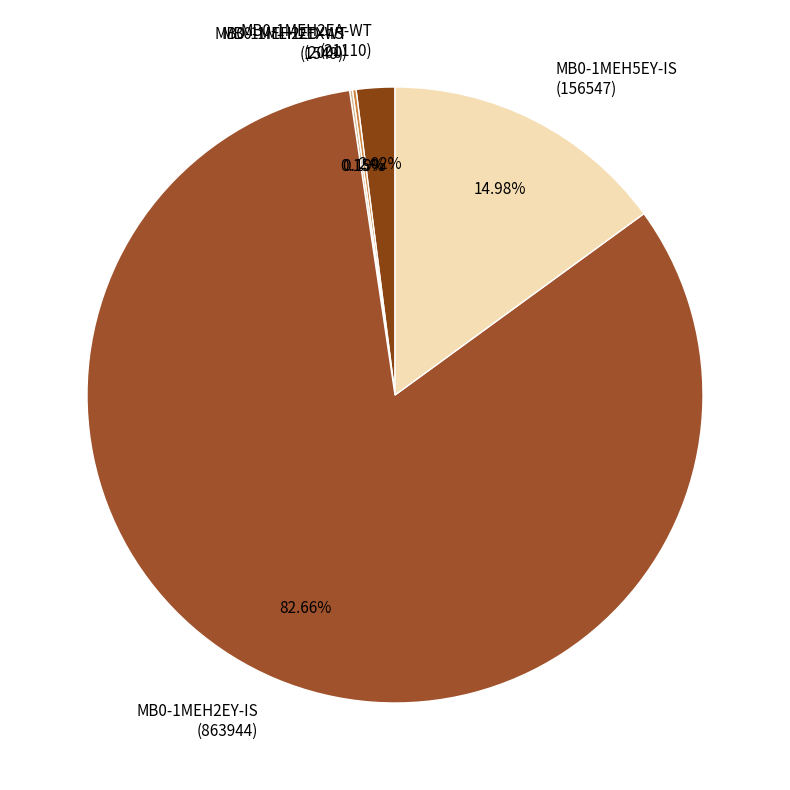

Does MB0-1MEH2EA-WT (21110) account for over 50% of the chart?

No